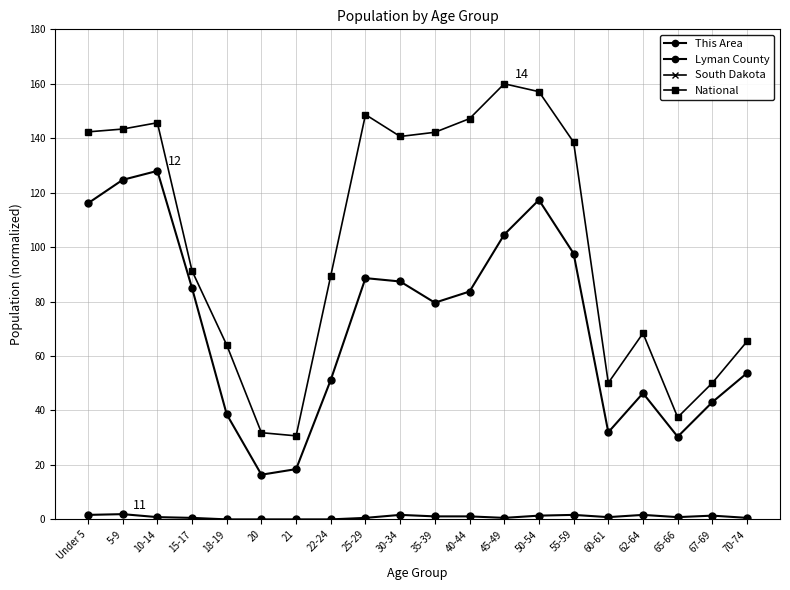

Read the Lyman County value at 35-39.

79.6